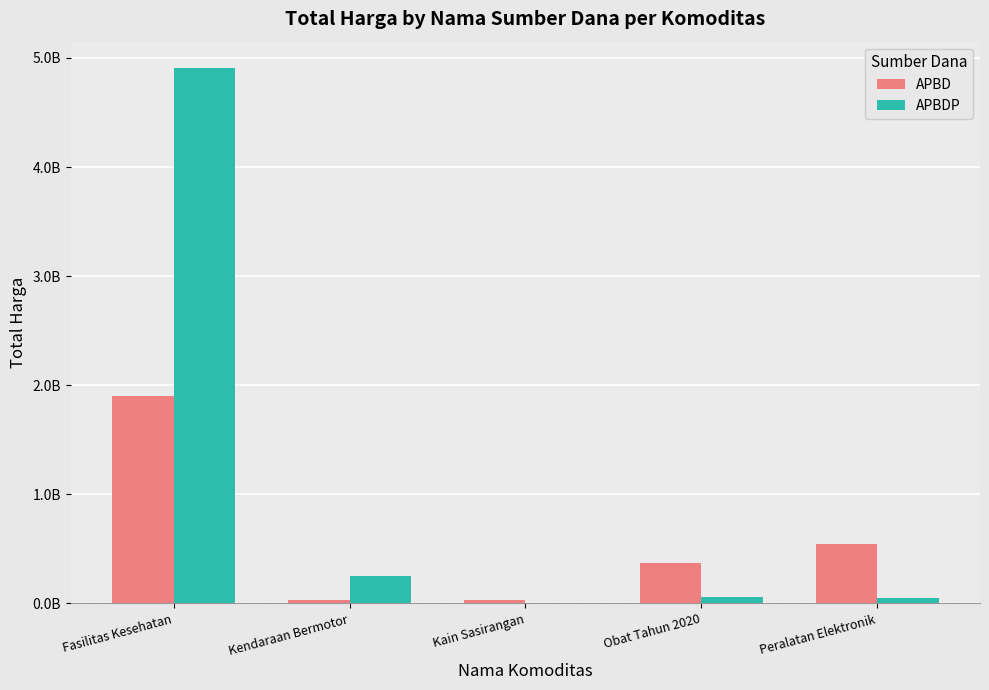

Are the bars grouped side by side (vs. stacked)?

Yes